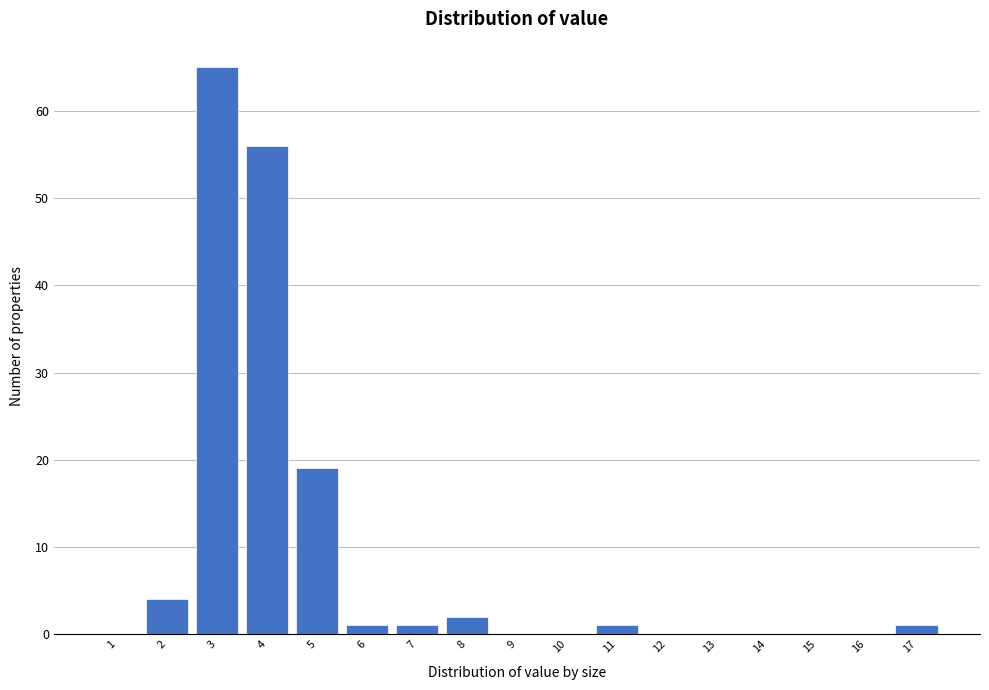

Reading left to right, list all the values displayed in this chart.

1=0	2=4	3=65	4=56	5=19	6=1	7=1	8=2	9=0	10=0	11=1	12=0	13=0	14=0	15=0	16=0	17=1